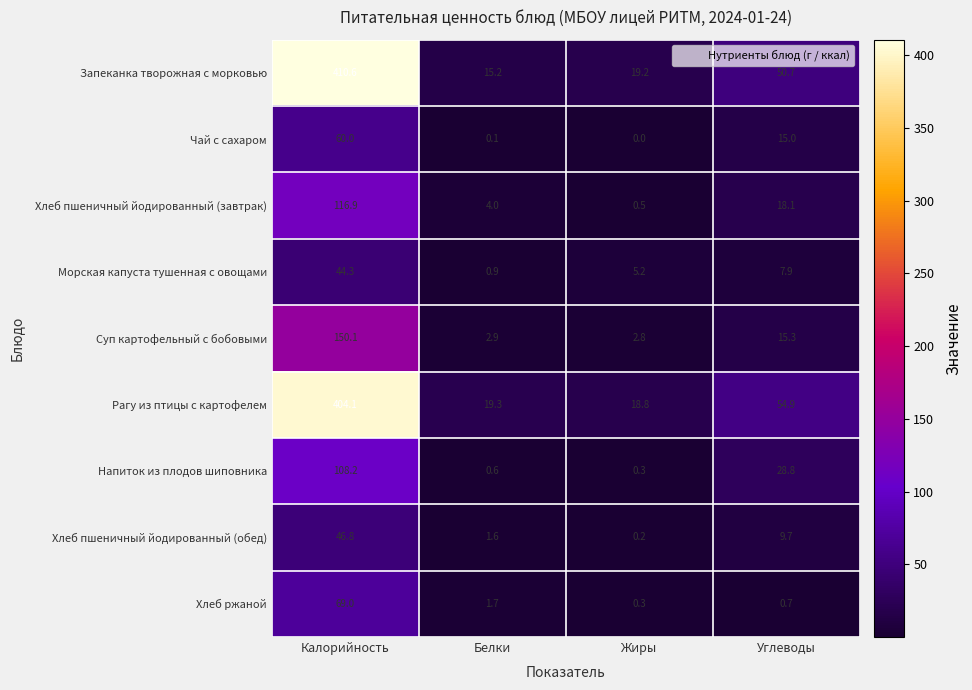

What is the difference between the maximum and second lowest values in the Морская капуста тушенная с овощами series?

39.1